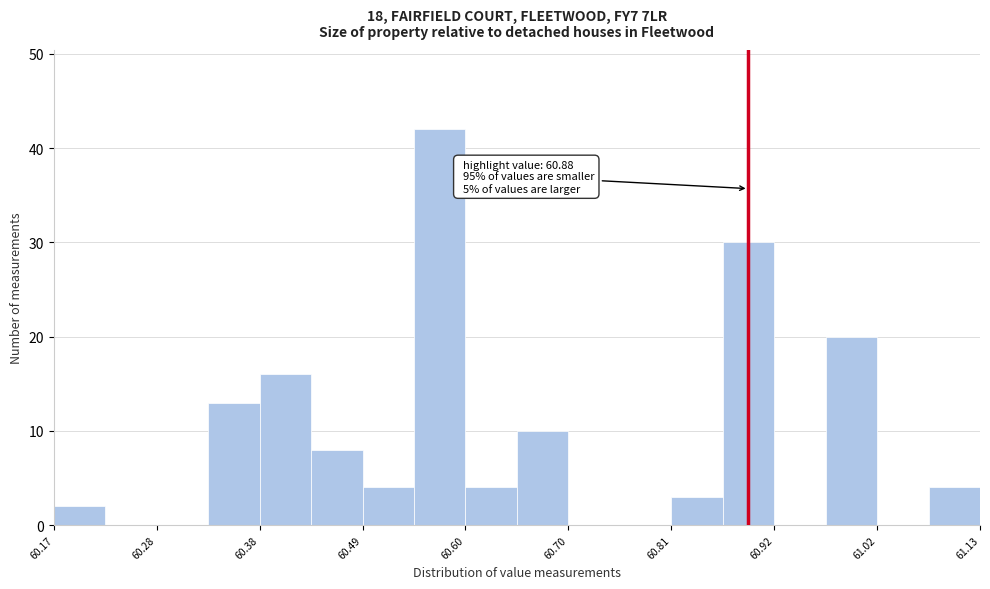

Around what value on the x-axis is the tallest bar? Give the approximate position of its centre, as read against the axis.

60.58